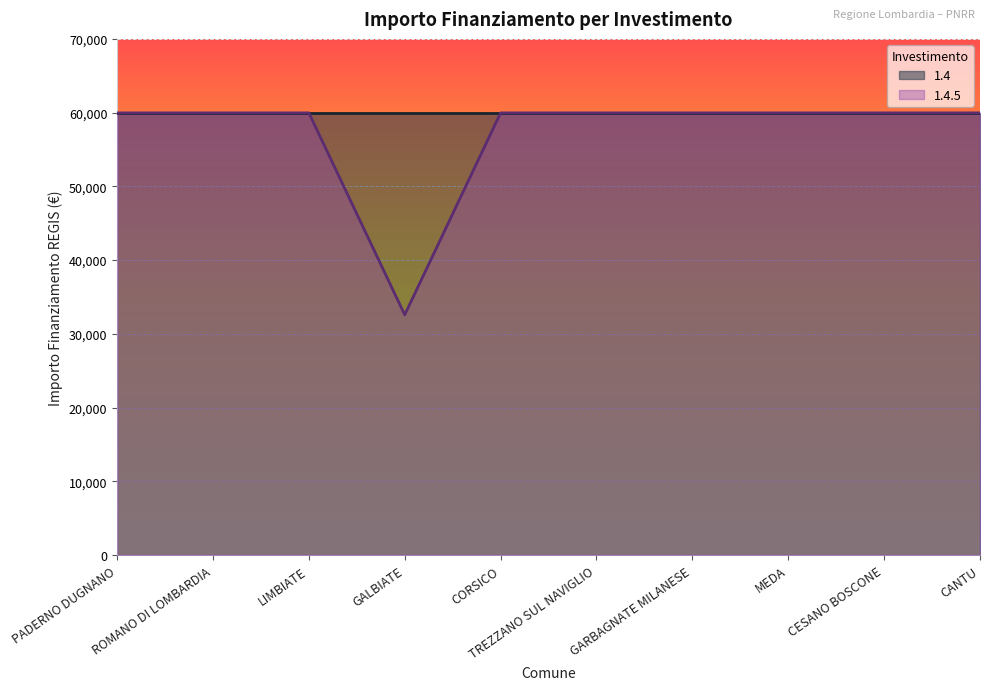

What is the value of the 6th point from the left?

59966